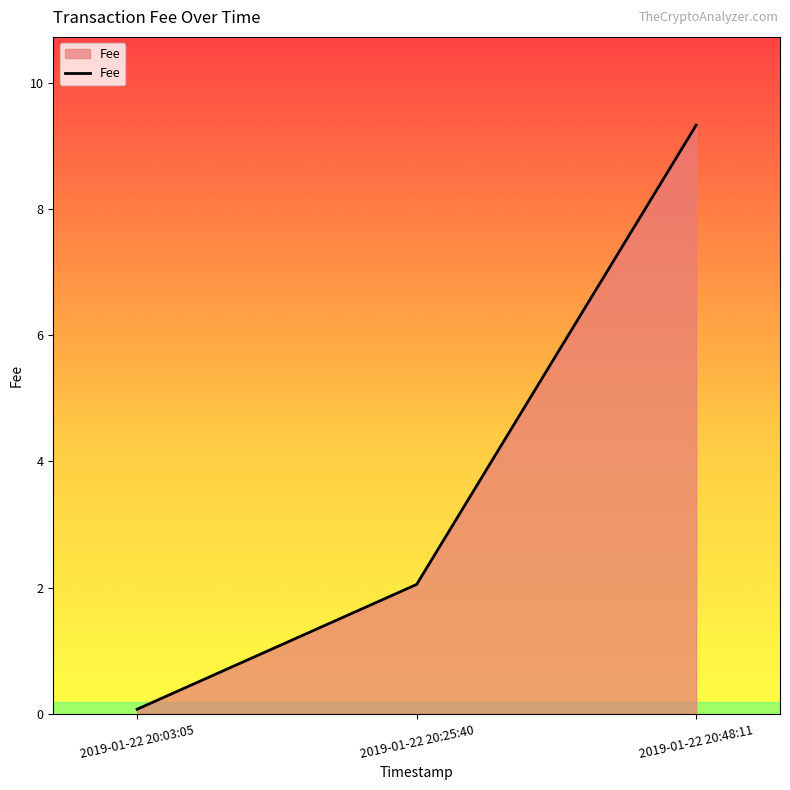

At which category does the chart reach its peak across all series?

2019-01-22 20:48:11